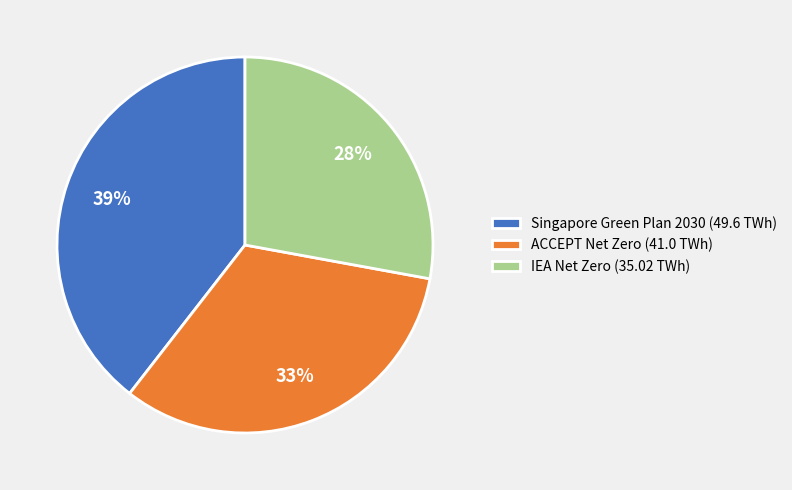

What is the smallest slice in the pie chart?

IEA Net Zero